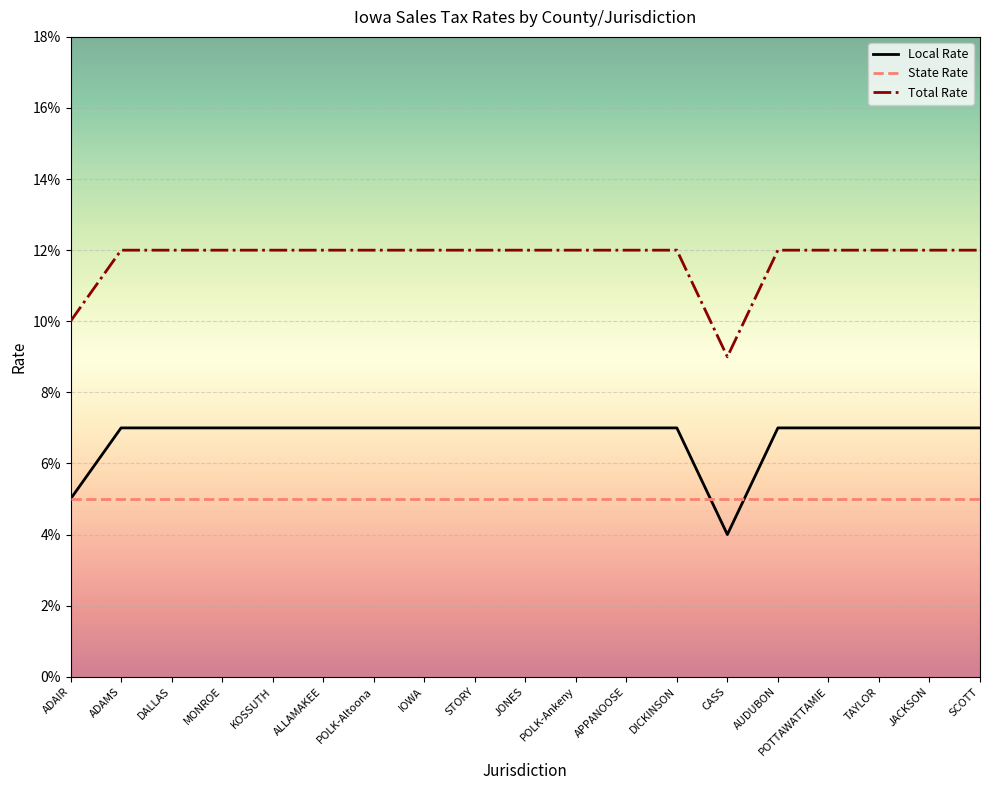

Does the chart display data point markers on the line(s)?

No